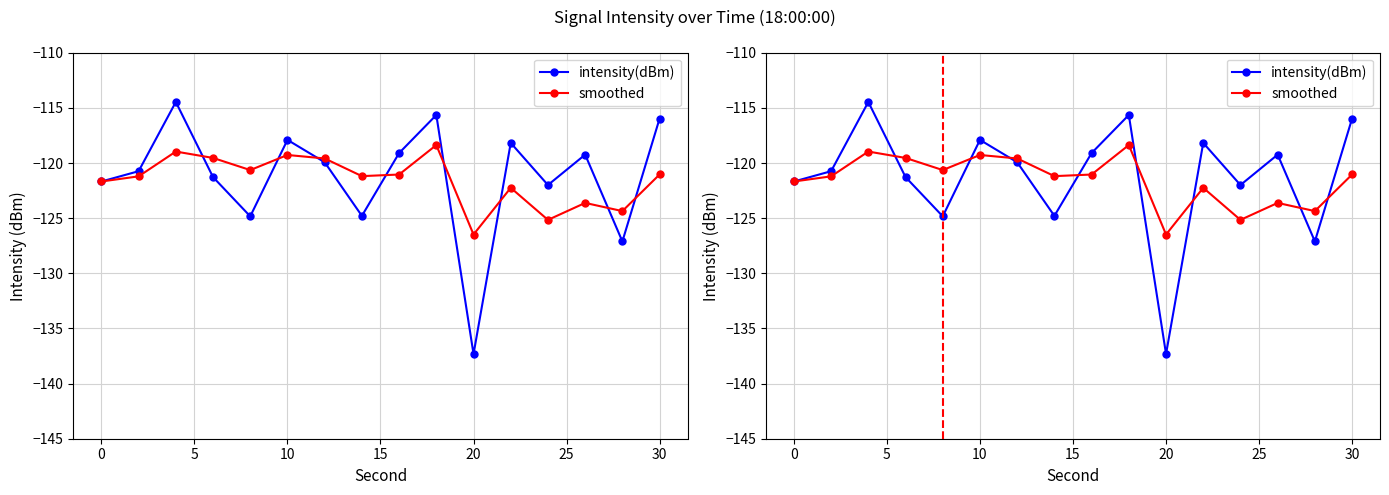

At how many categories does at least one series exceed -121?

11